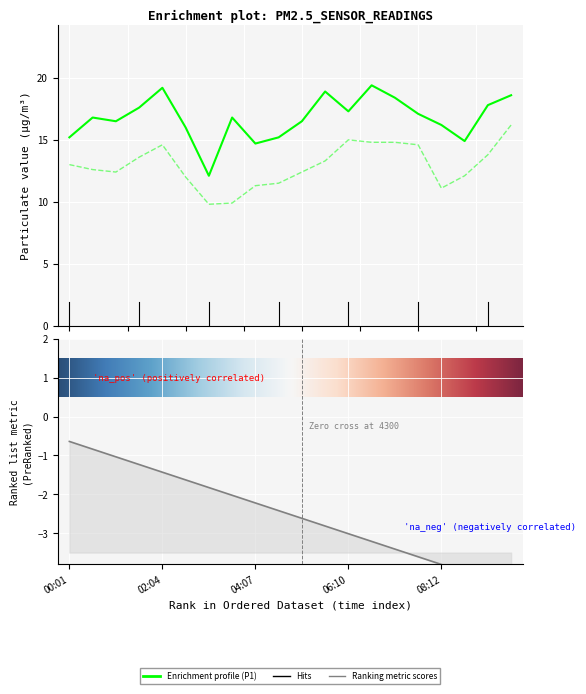

Where is P1 nearest to the value 15?

08:43